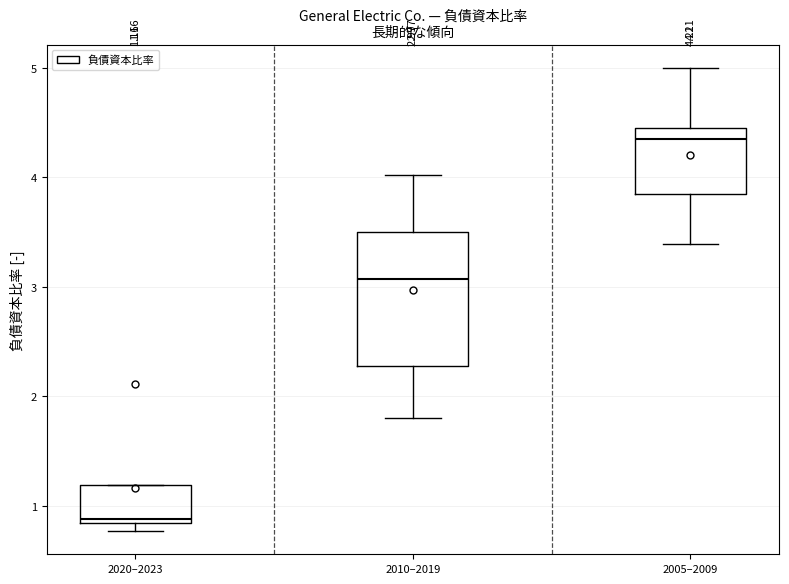

Which box is the tallest, from its lower edge to its upper edge?

2010–2019